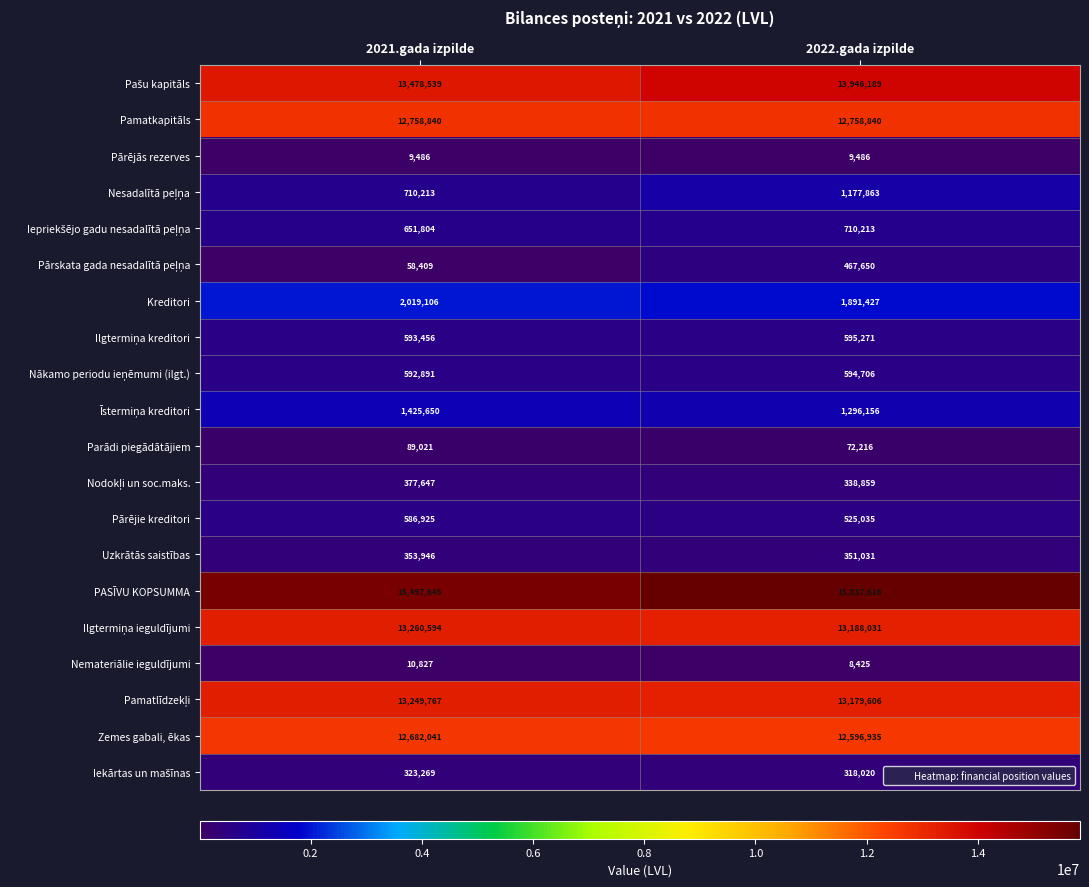

The value of Parādi piegādātājiem at 2022.gada izpilde is 124157. True or false?

False